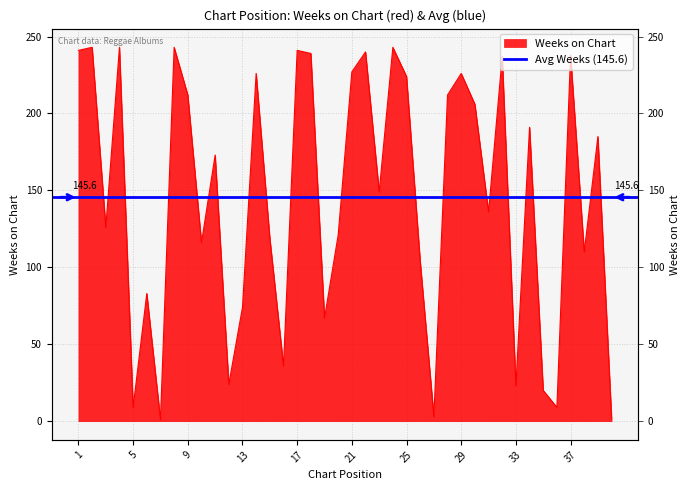

Approximately how many times larger is the value at 3 compared to 25?

0.6